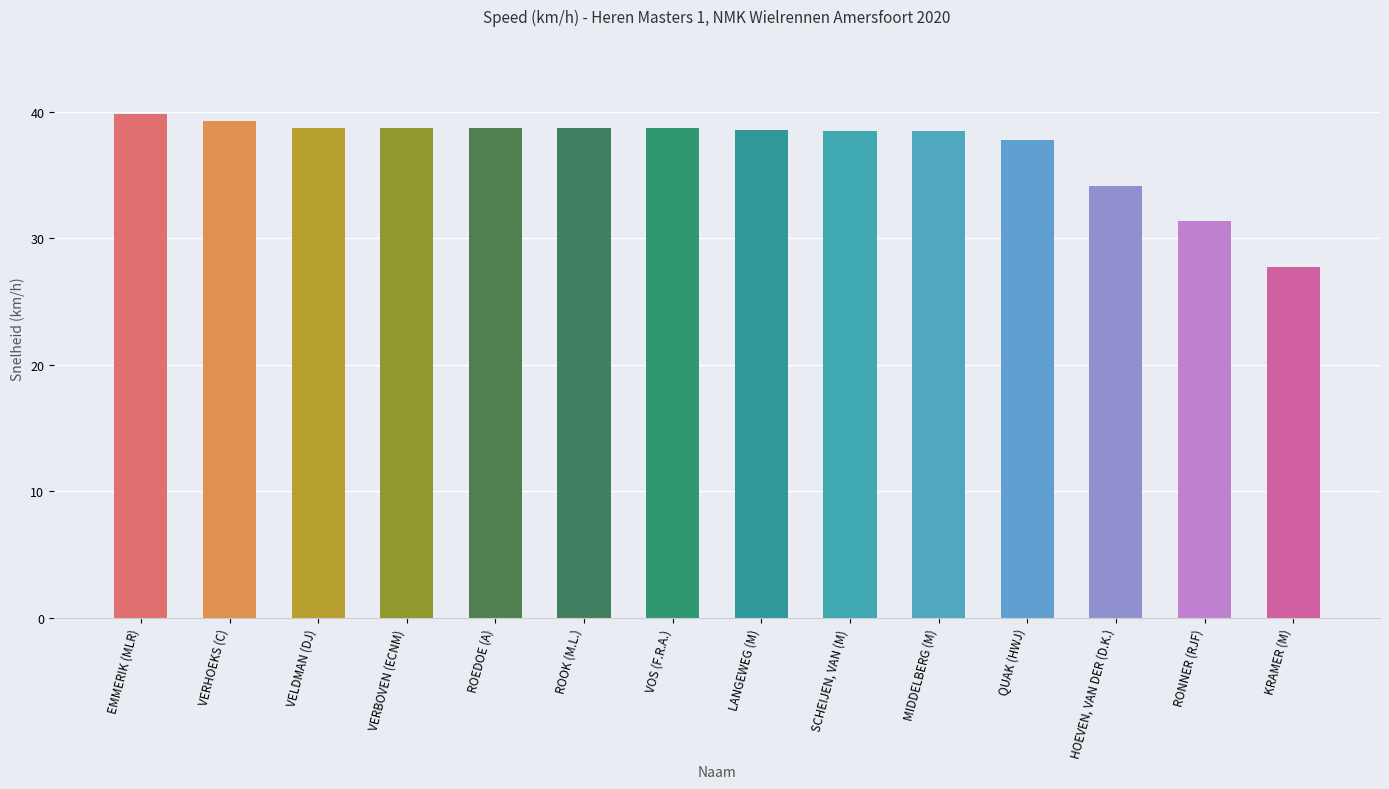

What position from the right is MIDDELBERG (M)?

5